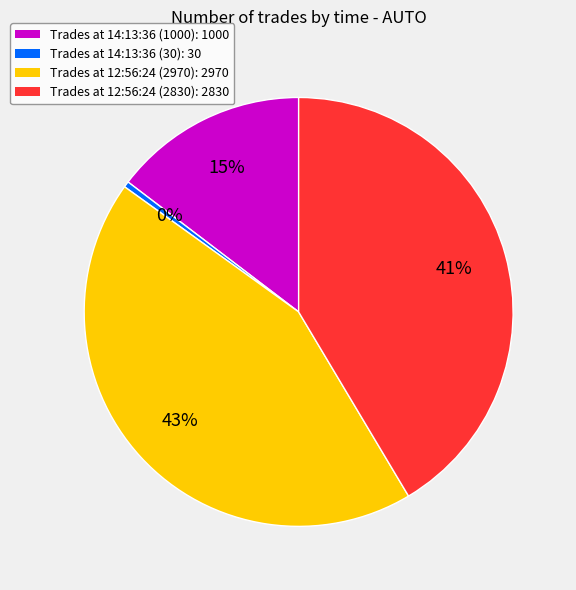

Is there any slice that represents more than half of the pie?

No